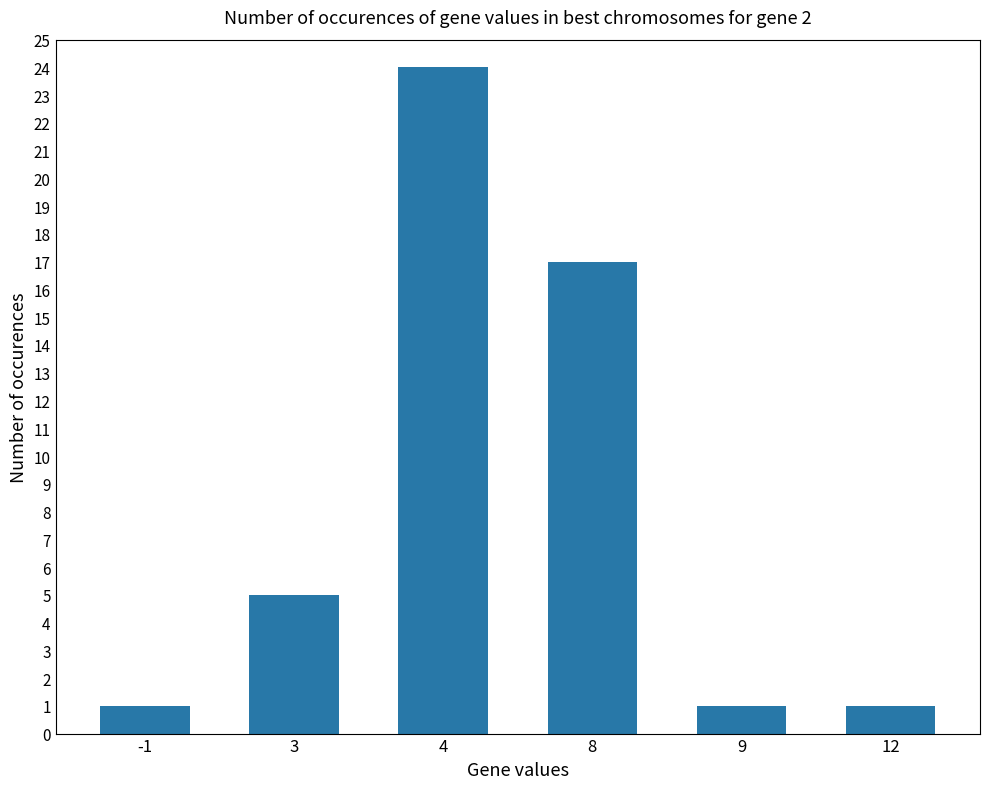

True or false: the data shows 1 at 12.

True